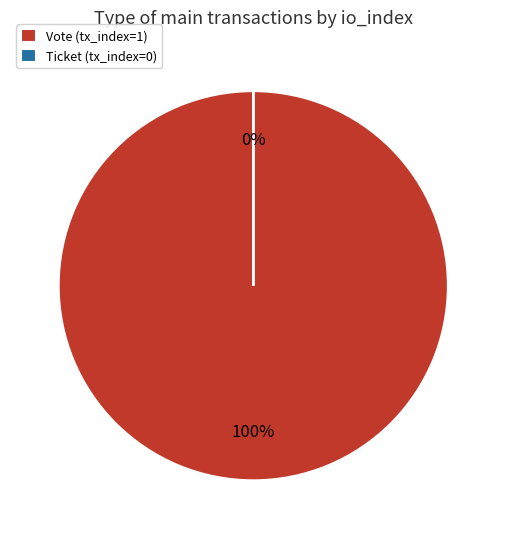

What percentage is the Vote (tx_index=1) slice, to the nearest percent?

100%